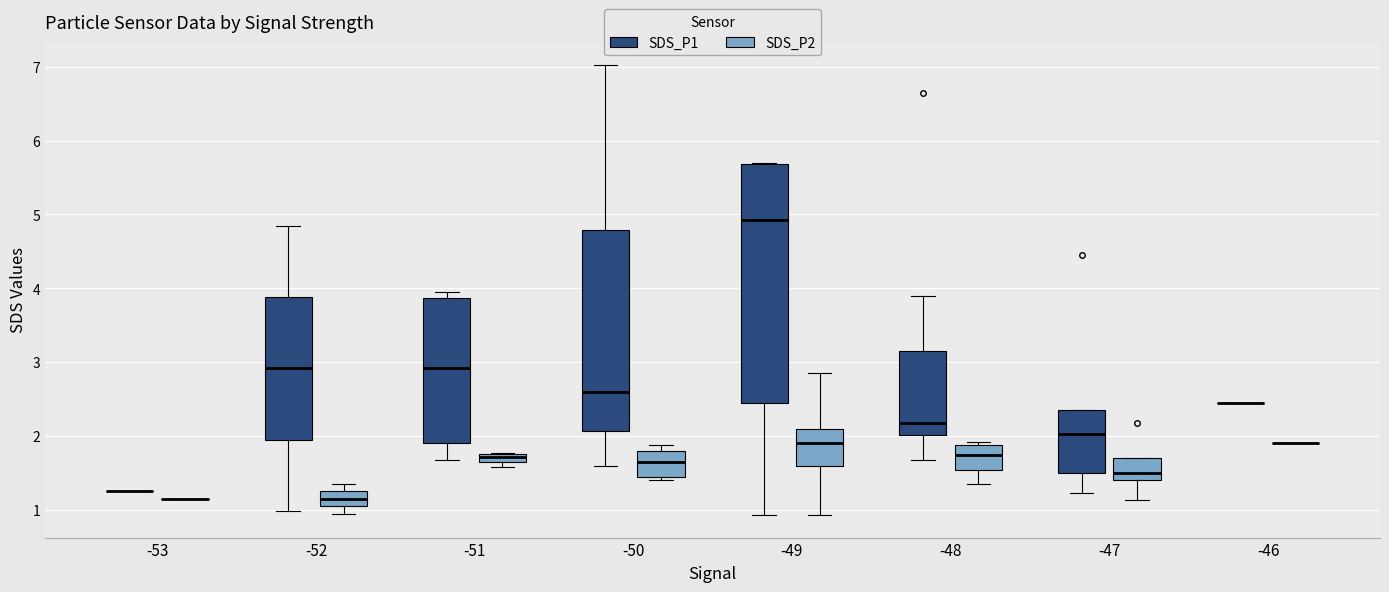

Comparing the boxes themselves (not the whiskers), which one is the tallest?

-49 (SDS_P1)